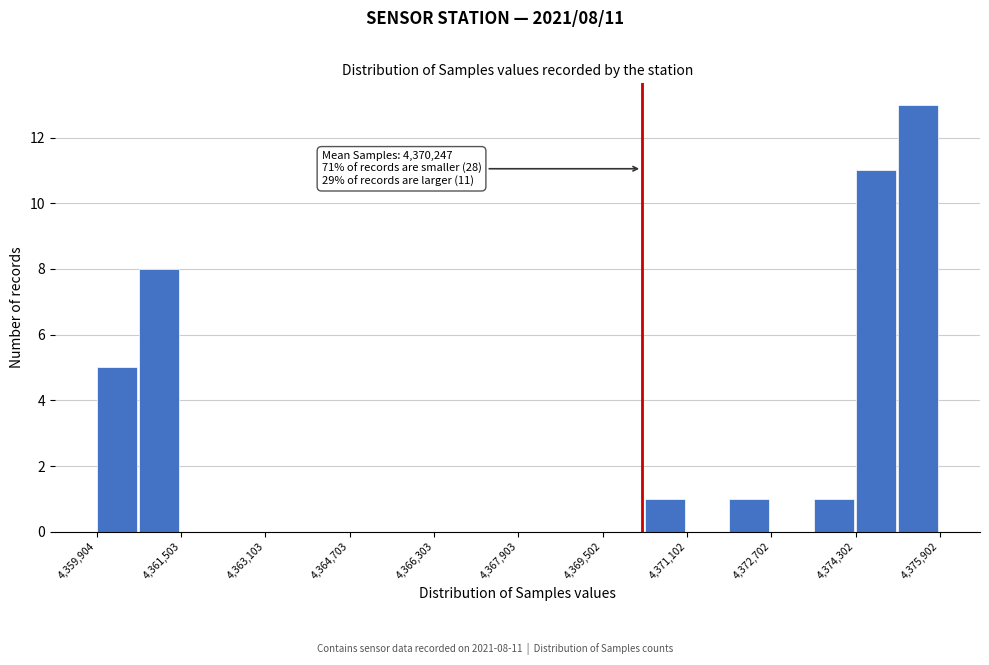

Read against the x-axis, roughly where is the centre of the tallest bar?

4375400